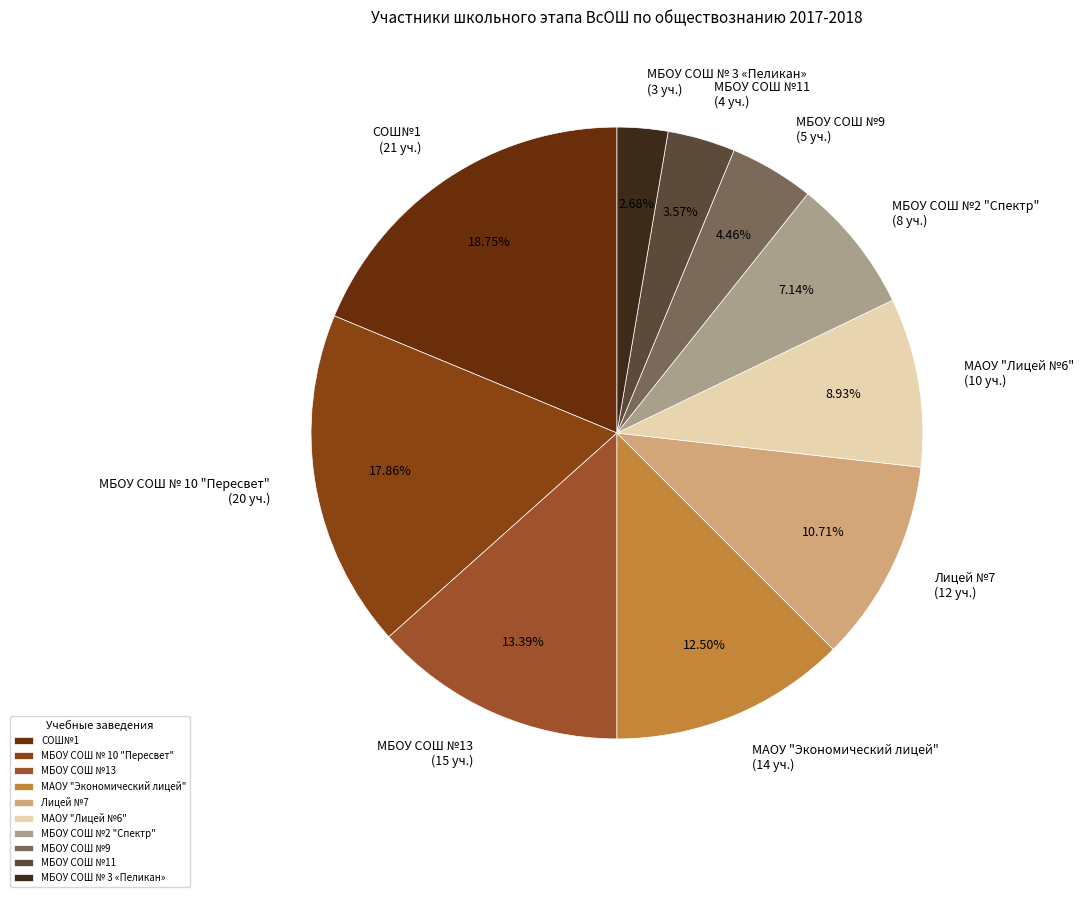

To the nearest percent, what is the average slice percentage?

10%